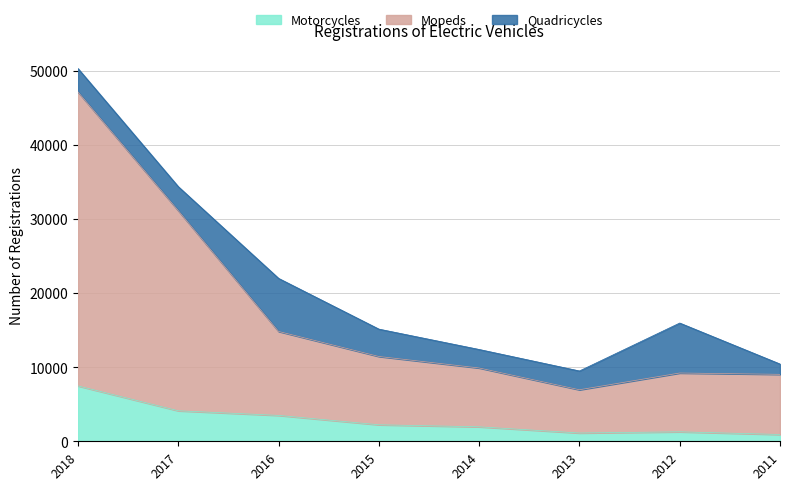

Which category has the lowest value in the Mopeds series?

2013